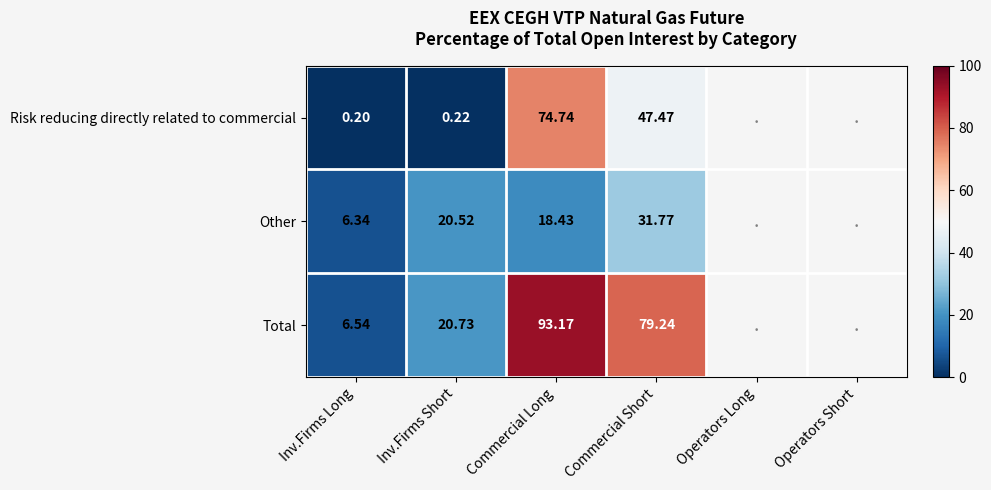

How many categories are shown in the chart?

6